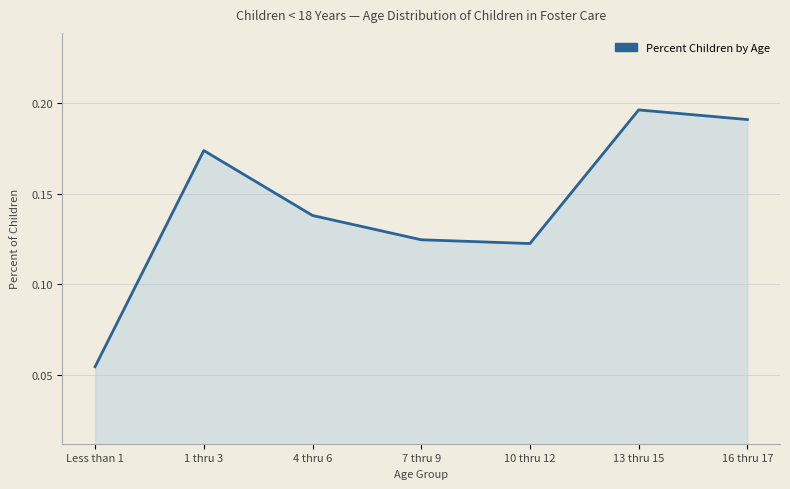

The value at 16 thru 17 is 0.1. True or false?

False